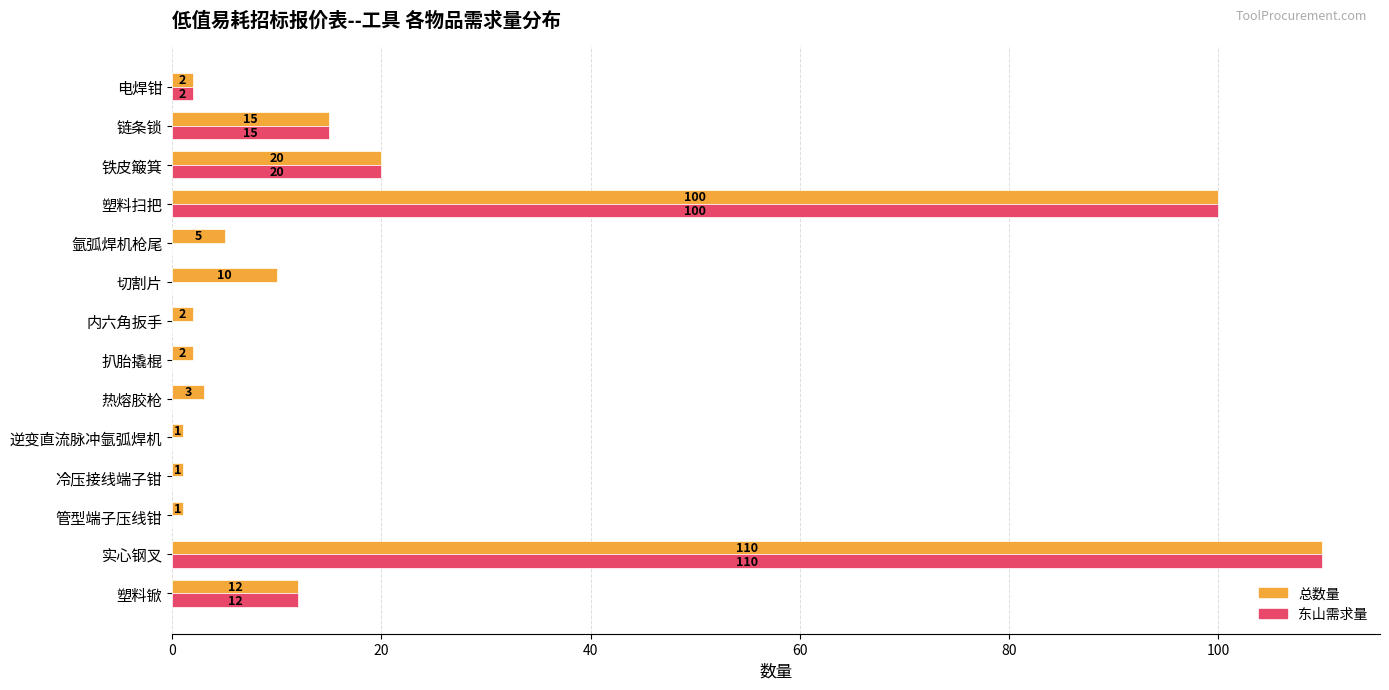

What is the sum of all 东山需求量 values?

259